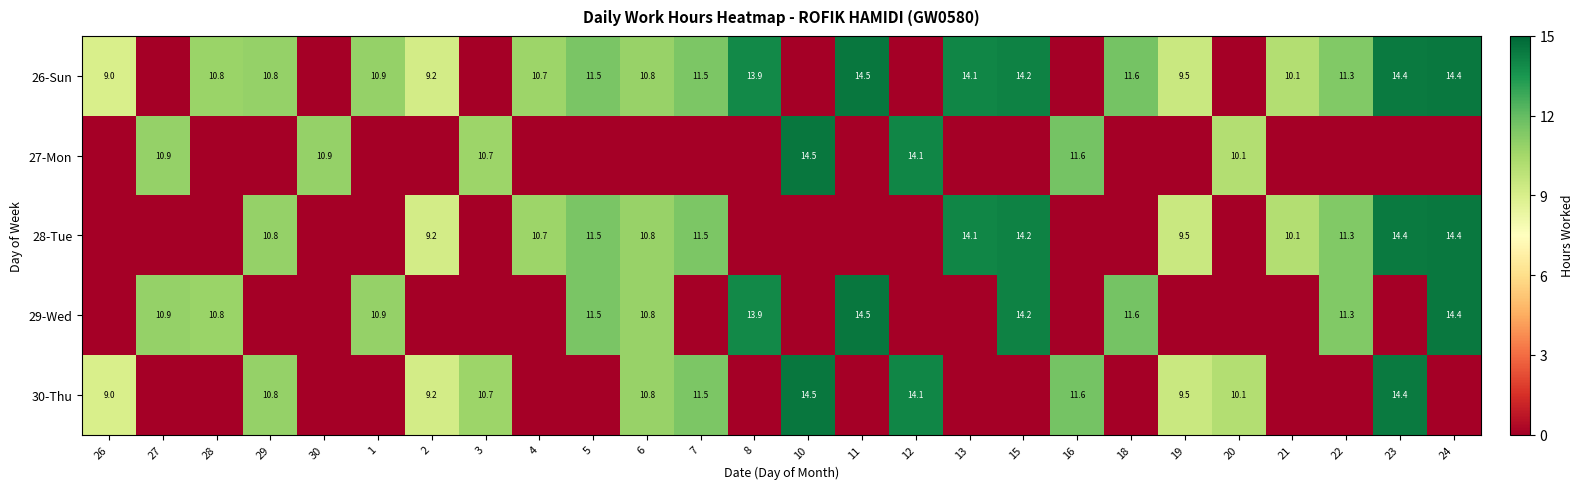

True or false: 29-Wed has a value of 10.8 at 6.

True